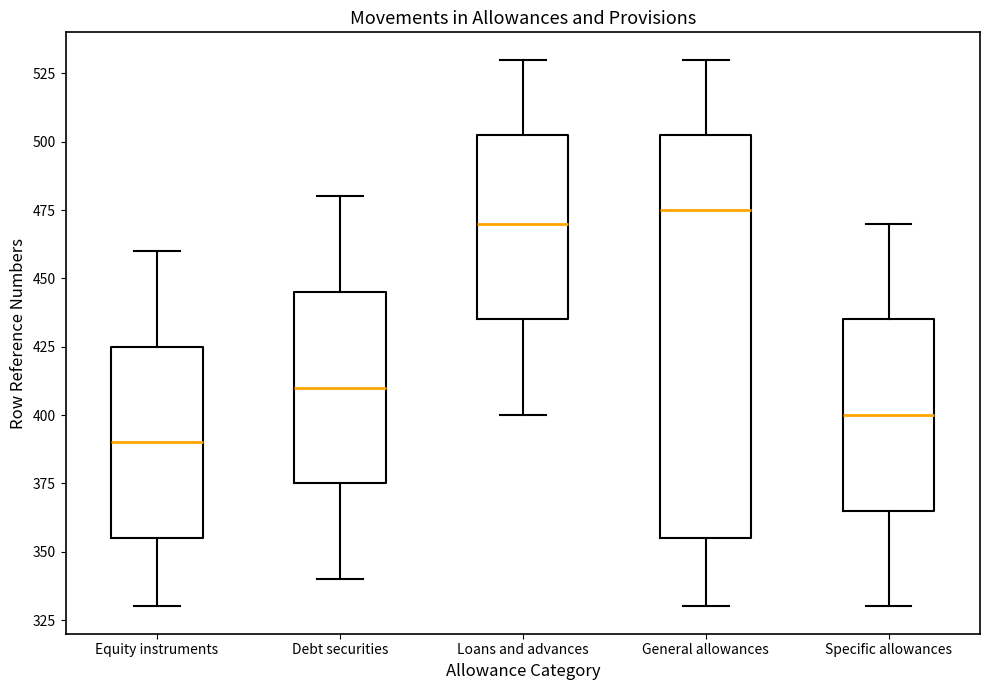

Which box has the lowest median line?

Equity instruments